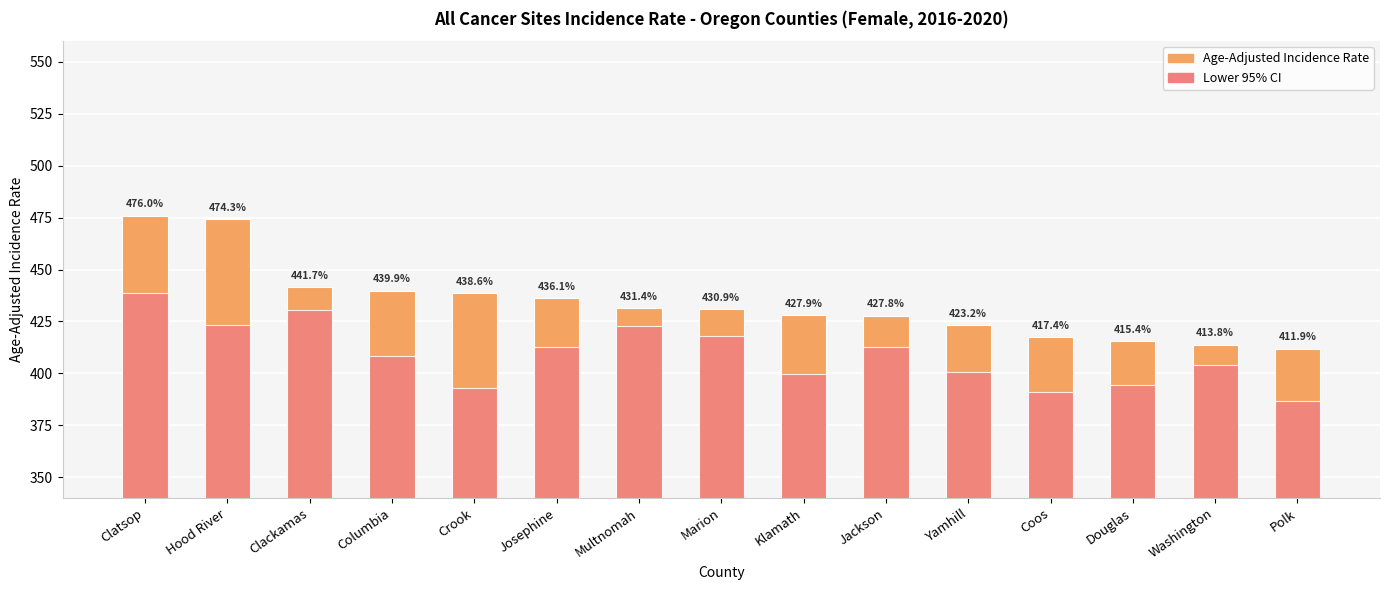

Which series has the largest range (max minus min)?

Age-Adjusted Incidence Rate